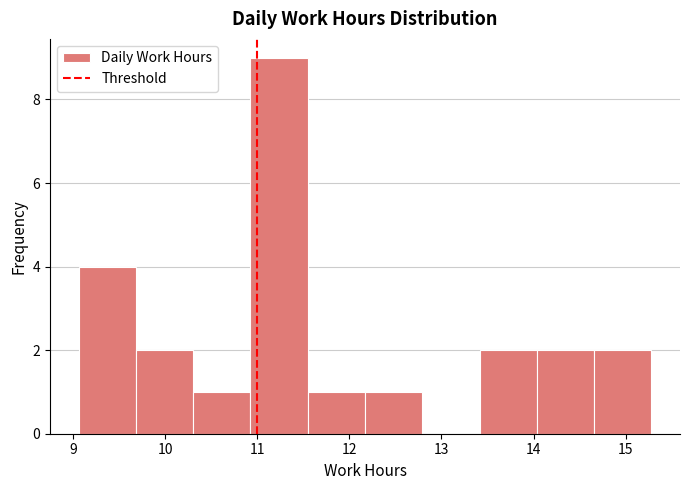

Reading left to right, transcribe this chart: for each bar, give the range it covers on the x-axis and its height. Neither the bar edges nor the heights are printed on the chart, so give them approximately, as read against the axes.

9.1 to 9.7: 4
9.7 to 10.3: 2
10.3 to 10.9: 1
10.9 to 11.5: 9
11.5 to 12.2: 1
12.2 to 12.8: 1
12.8 to 13.4: 0
13.4 to 14.0: 2
14.0 to 14.7: 2
14.7 to 15.3: 2